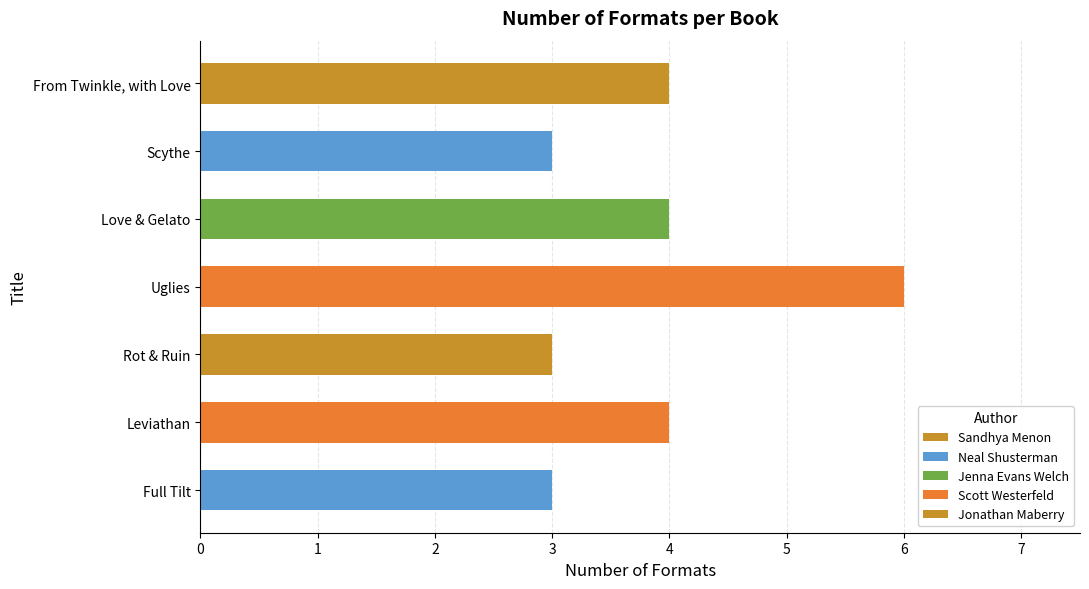

What is the greatest value displayed?

6